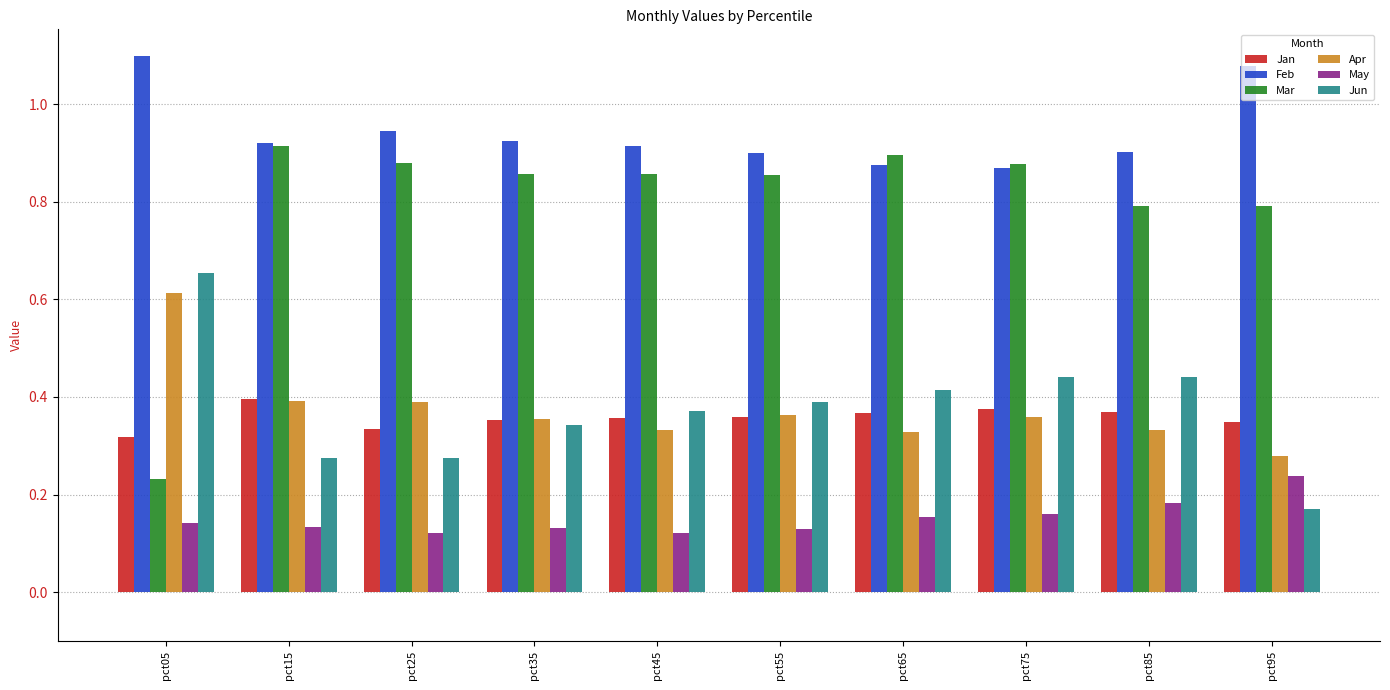

What is the value of the Mar bar at the 10th from the left?

0.8